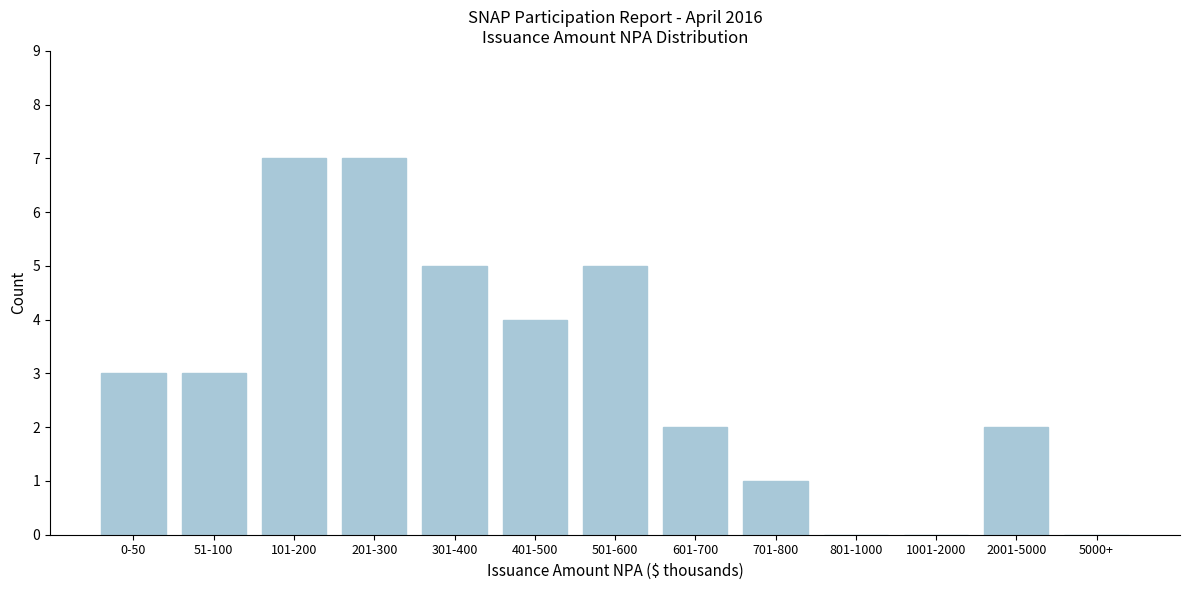

Reading left to right, transcribe all the data shown in this chart.

0-50=3	51-100=3	101-200=7	201-300=7	301-400=5	401-500=4	501-600=5	601-700=2	701-800=1	801-1000=0	1001-2000=0	2001-5000=2	5000+=0